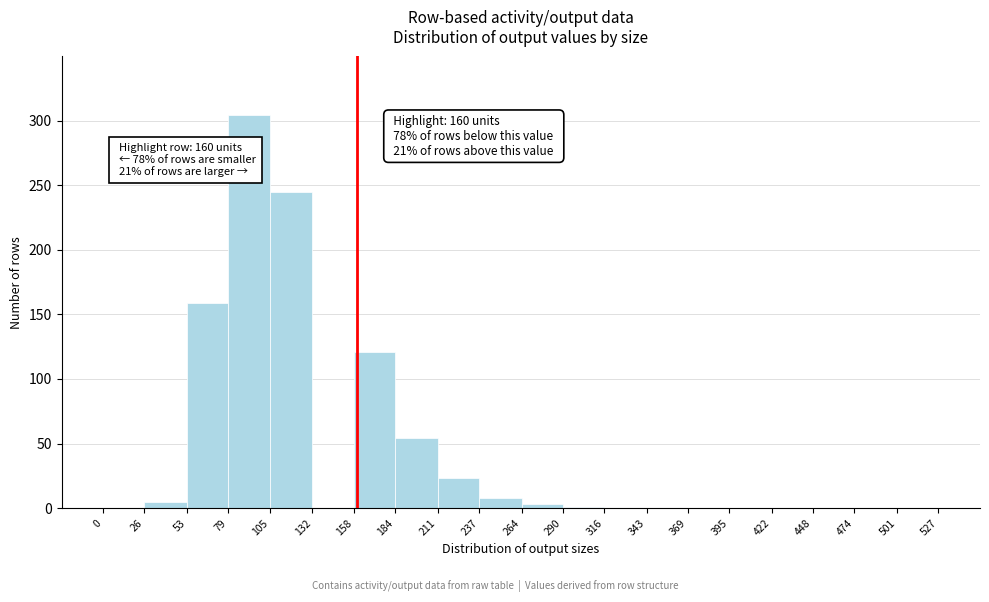

Over which range of the x-axis is the bar tallest?

79 to 105